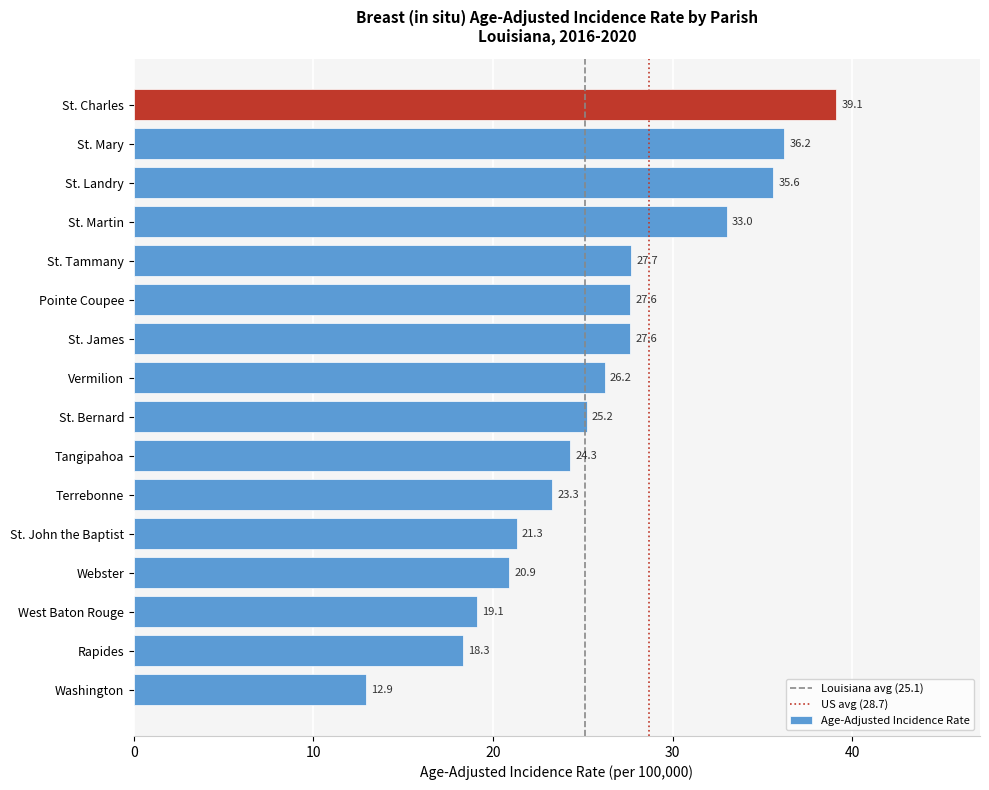

Are the bars horizontal?

Yes